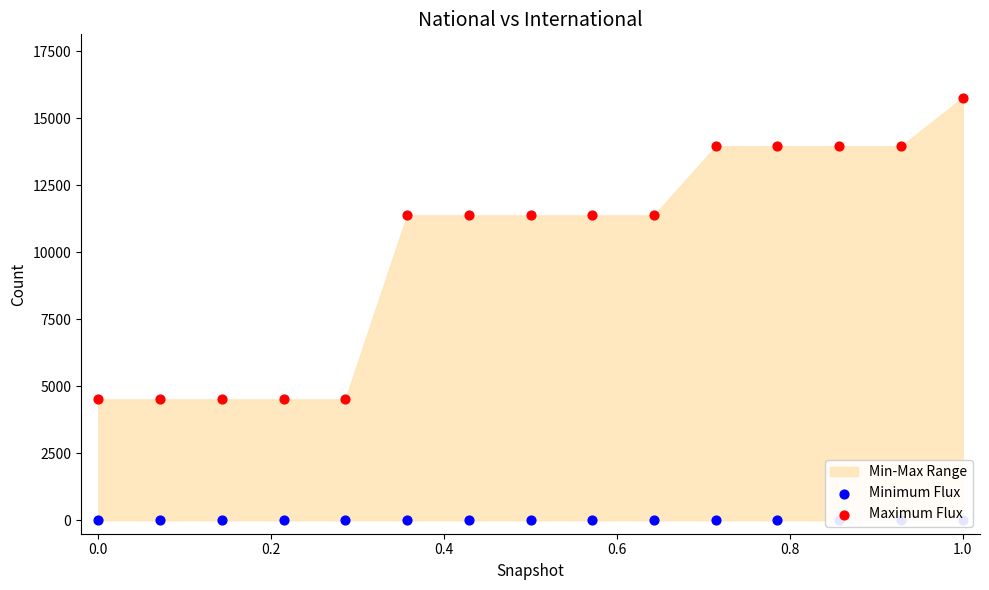

Which series contains the highest Y value?

Maximum Flux